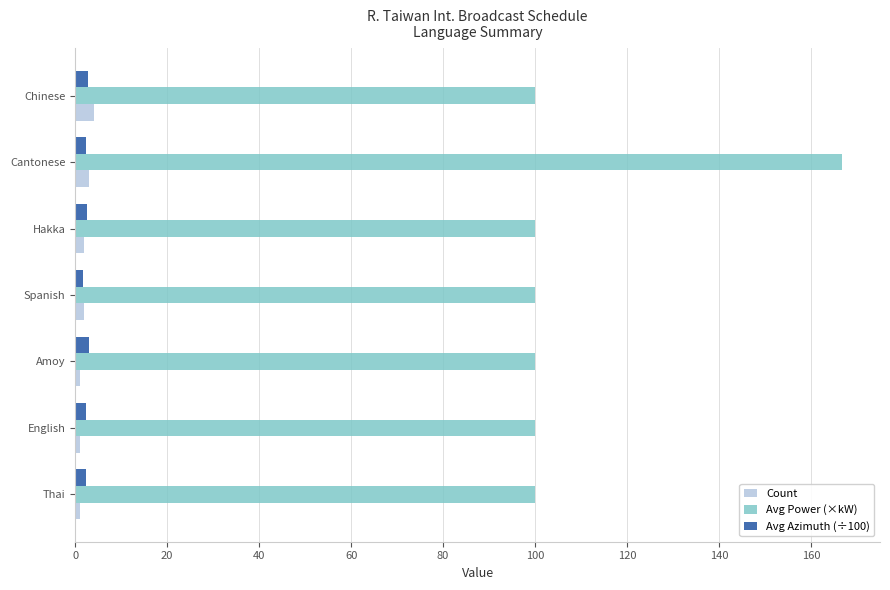

Count the Count values in the range 1 to 3.

6